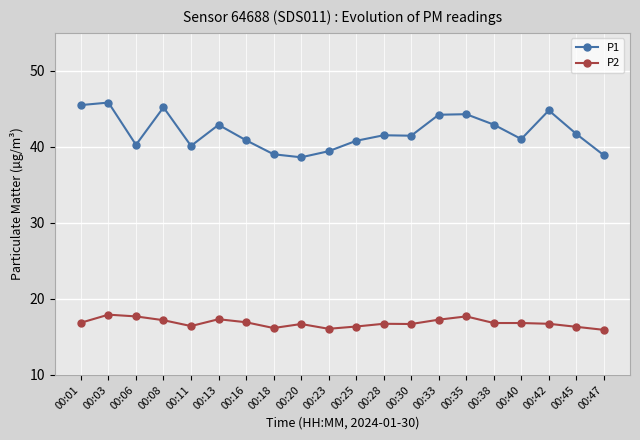

What is the maximum value for P1?

45.8